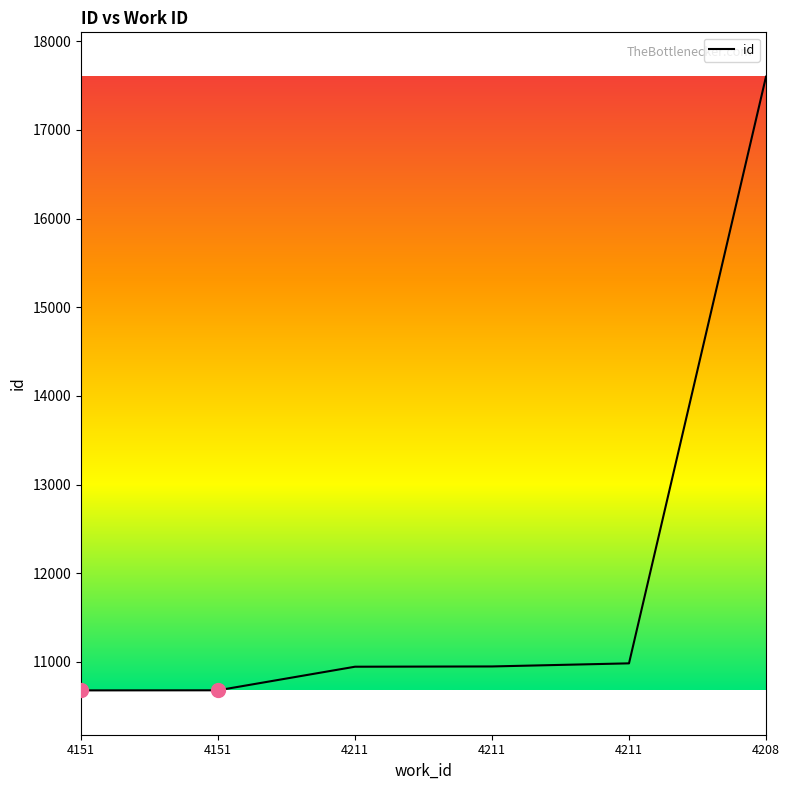

What is the change in value from 4211 to 4211?

+35